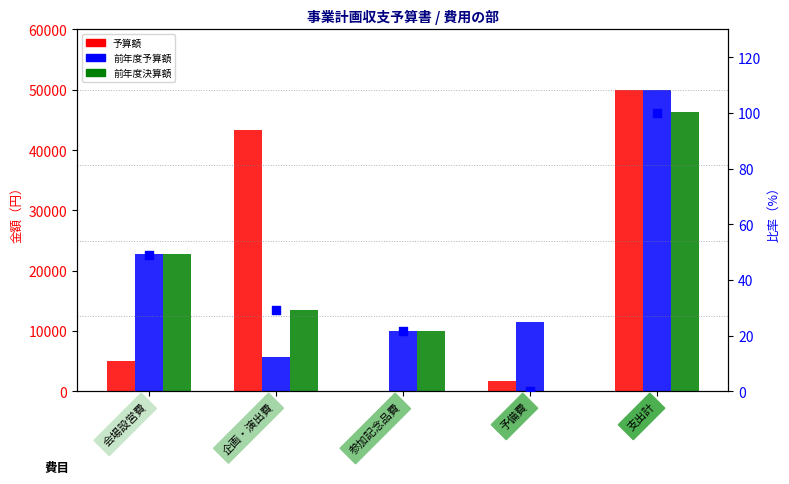

Which series has the largest total across all categories?

予算額